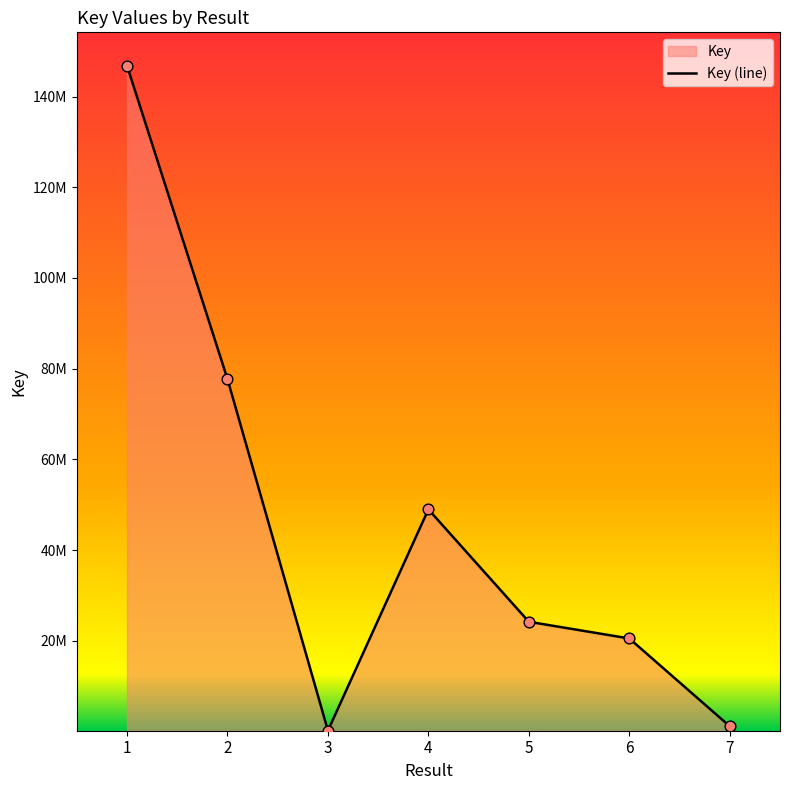

Between 4 and 1, which is larger?

1